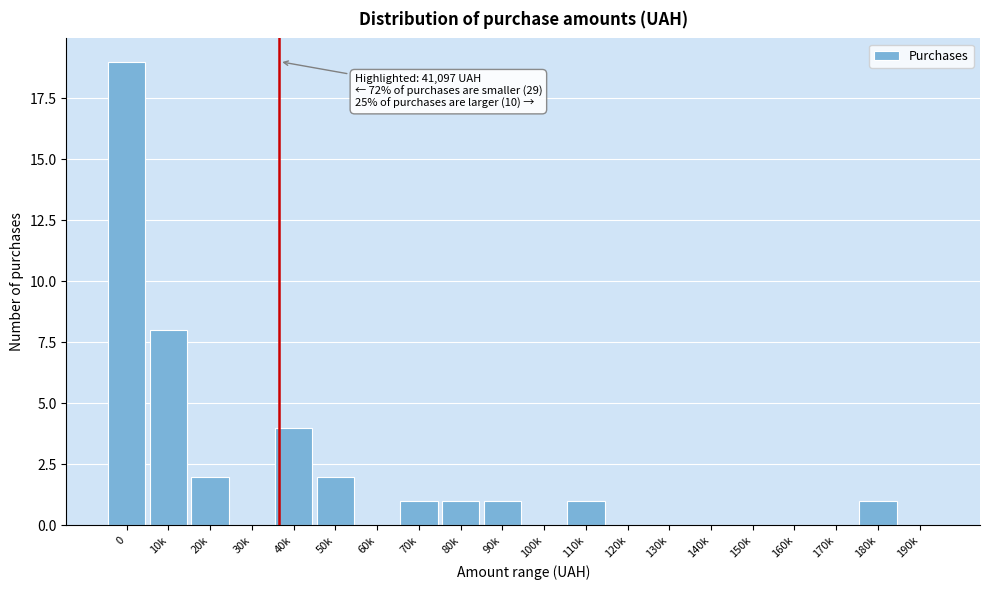

Reading left to right, transcribe all the data shown in this chart.

0=19	10k=8	20k=2	30k=0	40k=4	50k=2	60k=0	70k=1	80k=1	90k=1	100k=0	110k=1	120k=0	130k=0	140k=0	150k=0	160k=0	170k=0	180k=1	190k=0